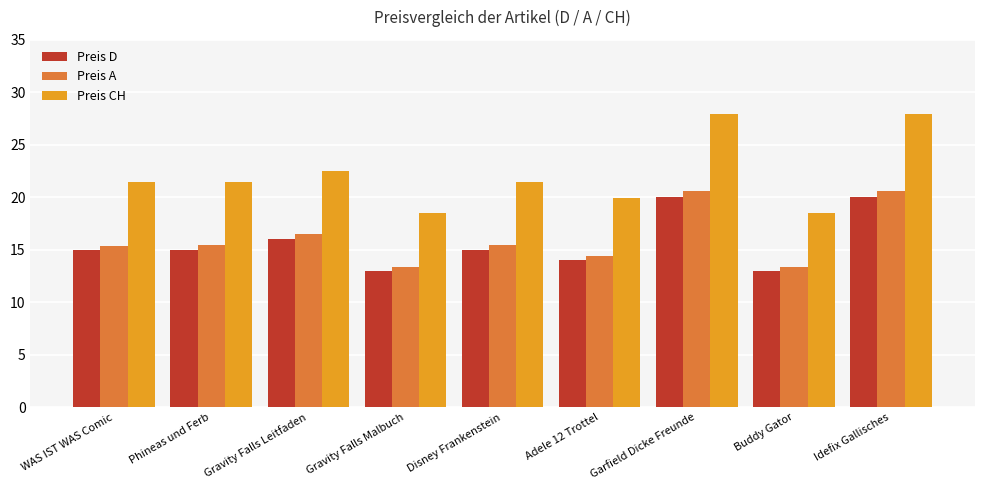

What is the lowest value of the Preis CH series?

18.5